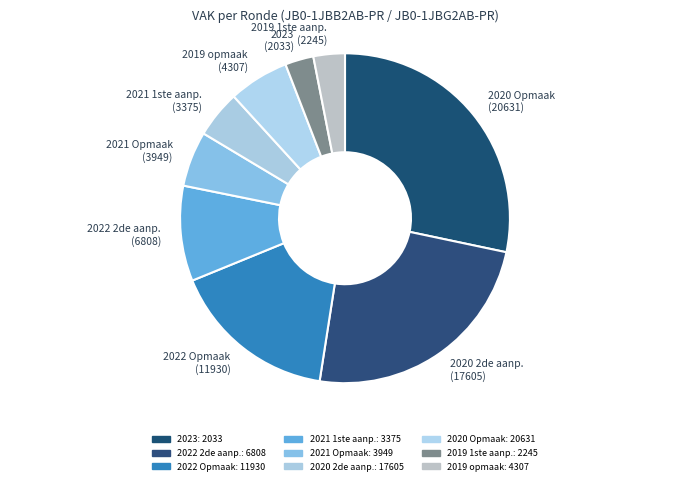

Between 2020 Opmaak (20631) and 2020 2de aanp. (17605), which is larger?

2020 Opmaak (20631)